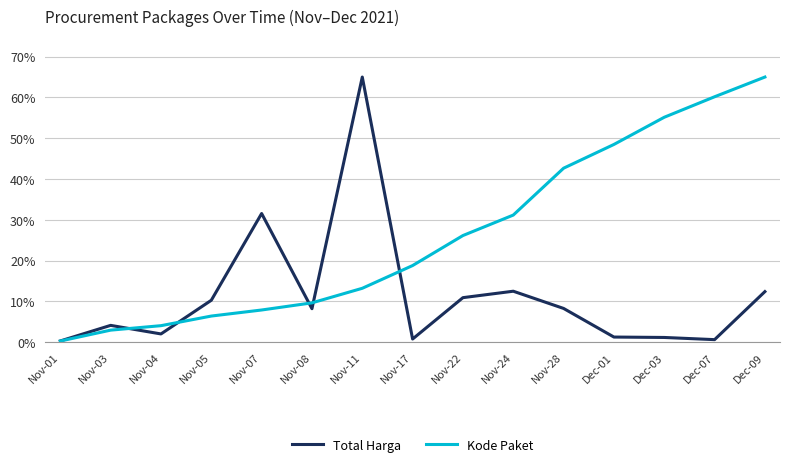

What position from the left is Nov-04?

3